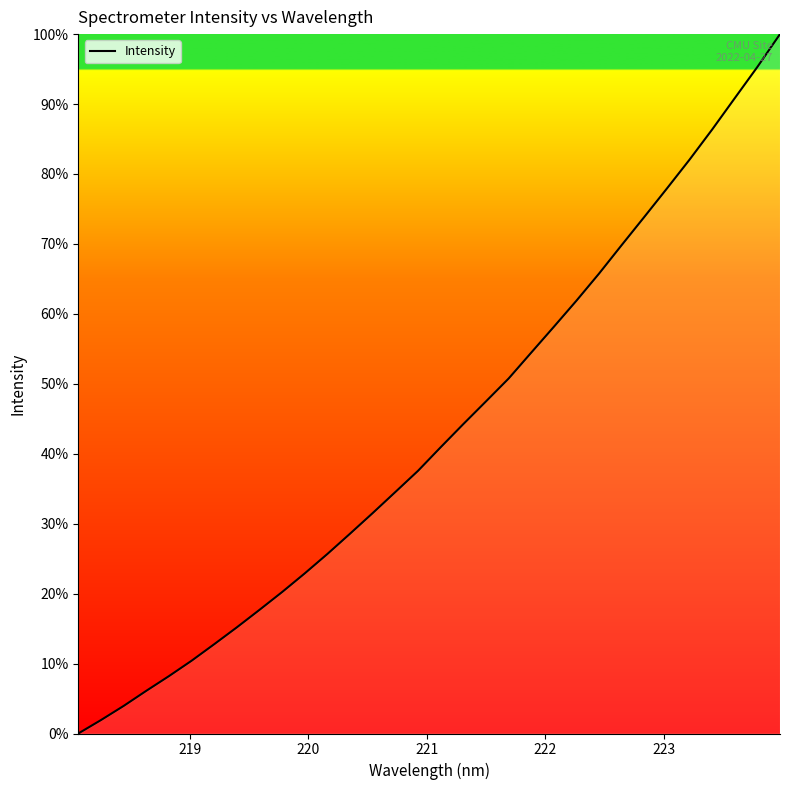

What is the difference between the maximum and minimum values?

100.0